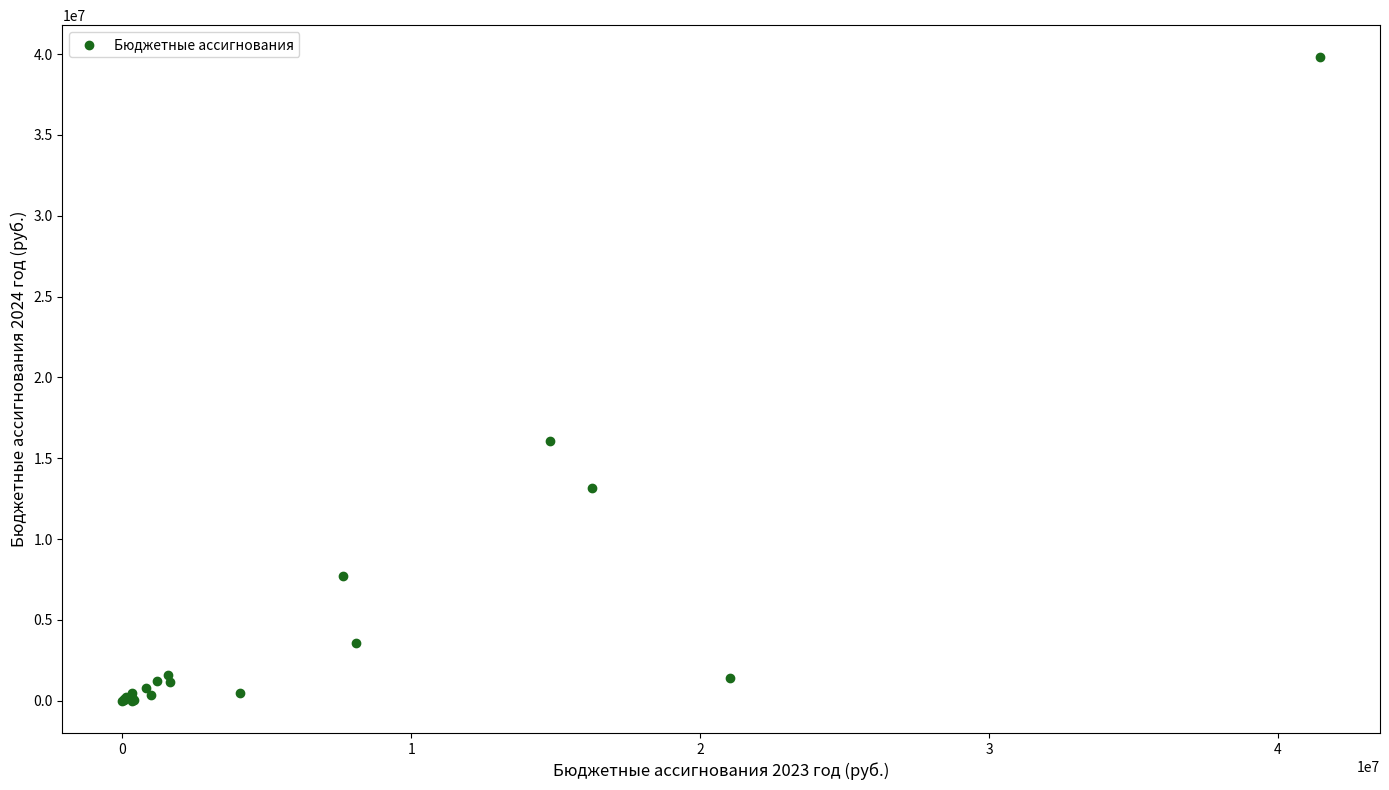

What Y value in the scatter plot is closest to 19901826?

16043596.7